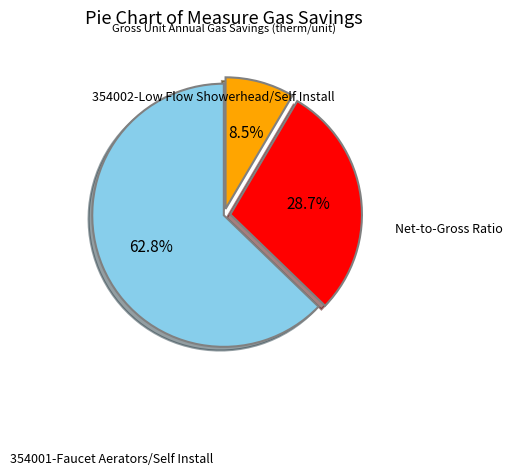

Is there any slice that represents more than half of the pie?

Yes